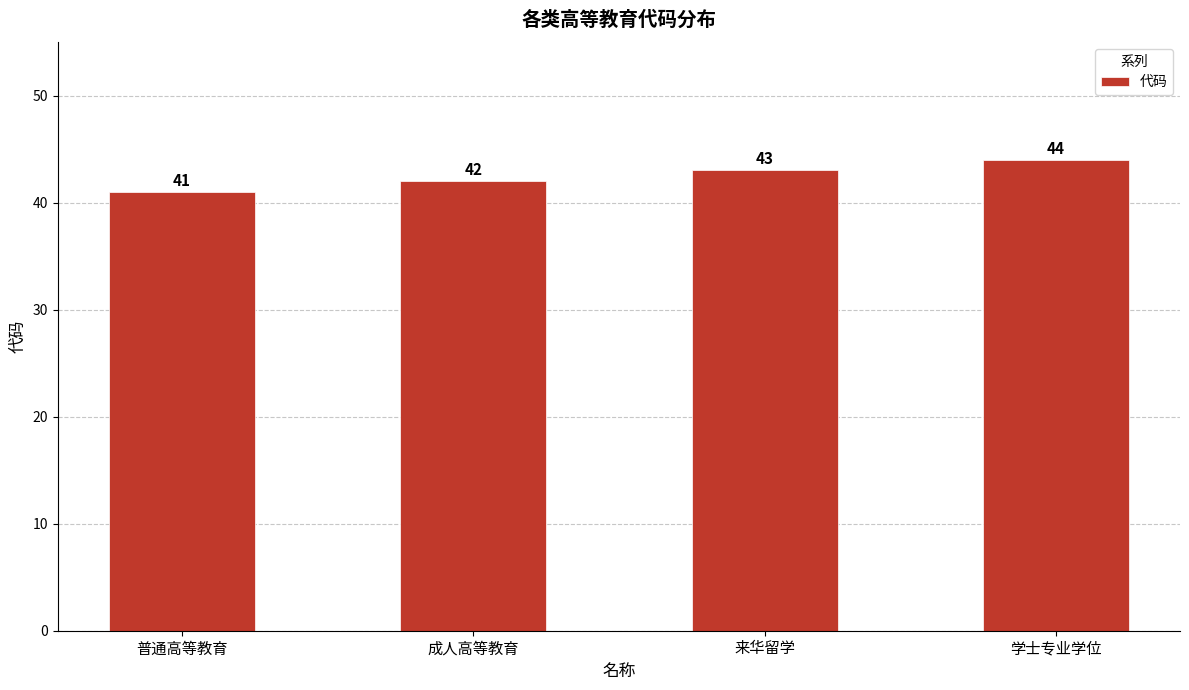

How many bars are there in total?

4